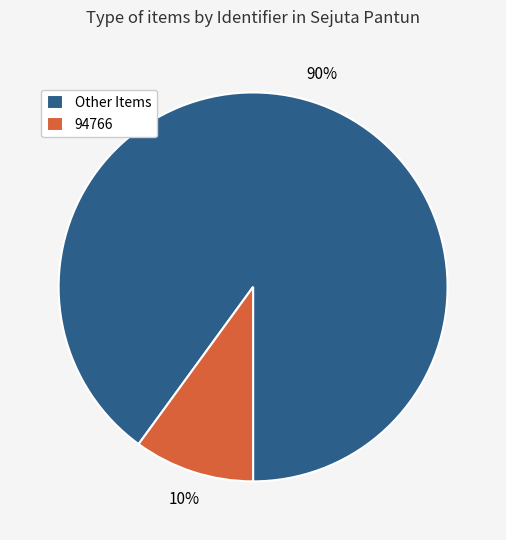

To the nearest percent, what is the difference between the Other Items and 94766 slice percentages?

80%